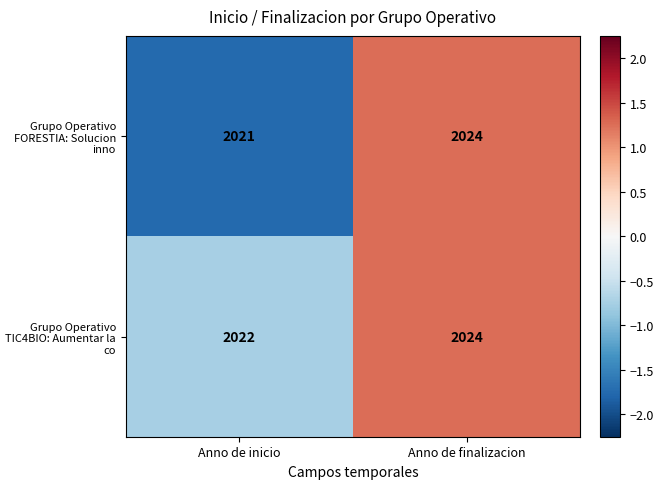

Which series has the largest total across all categories?

Grupo Operativo TIC4BIO: Aumentar la co